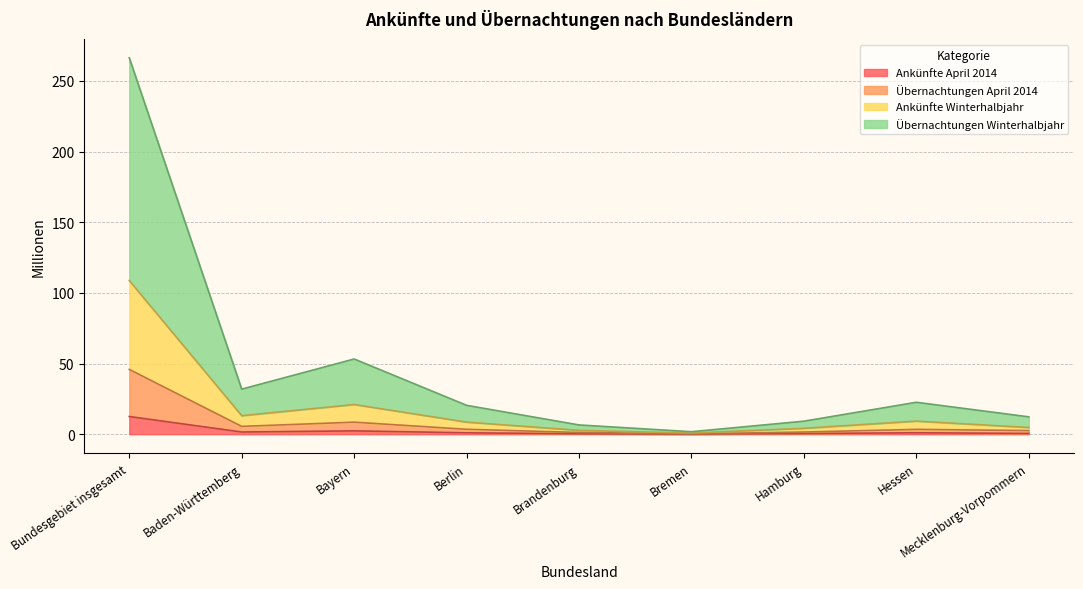

How many categories are shown in the chart?

9